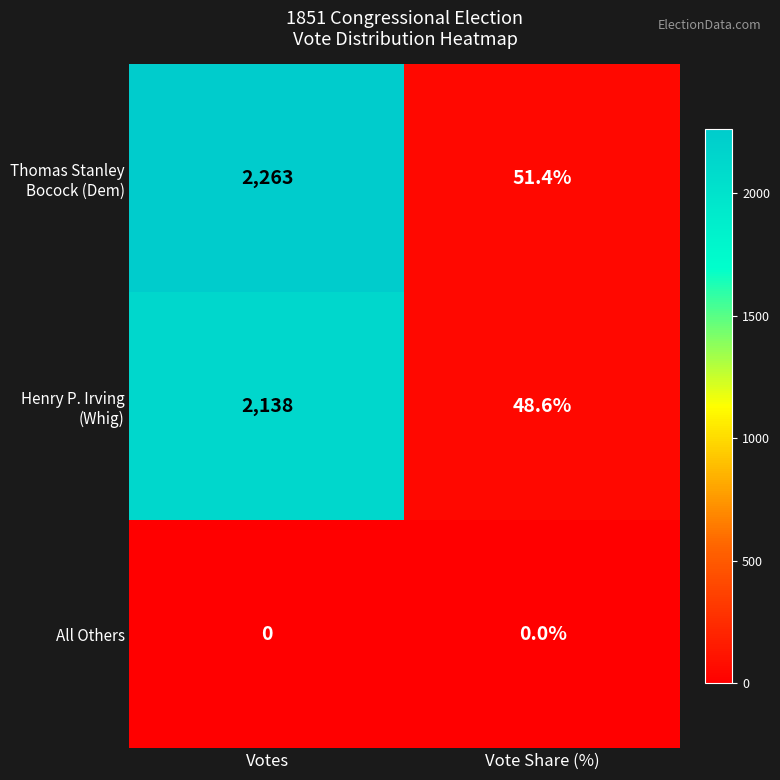

At which category is the sum across all series the highest?

Votes